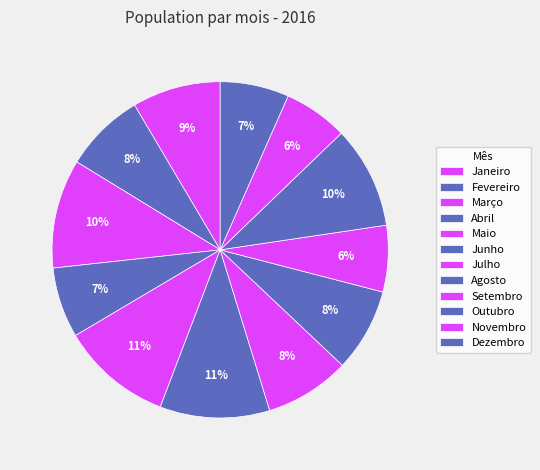

What percentage is the Junho slice, to the nearest percent?

11%